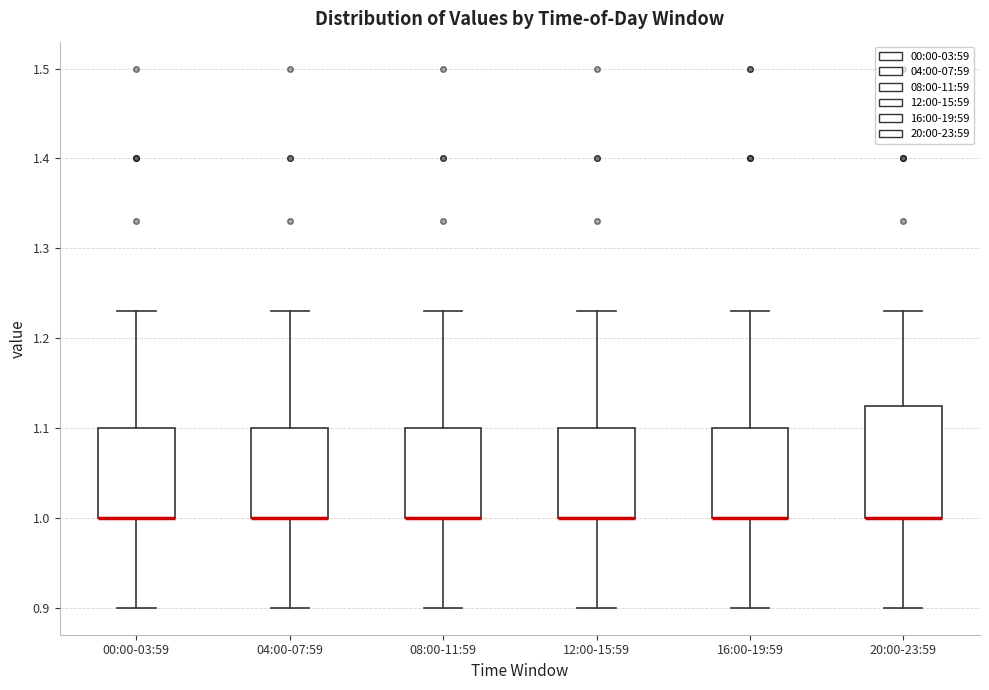

Which box is the tallest, from its lower edge to its upper edge?

20:00-23:59